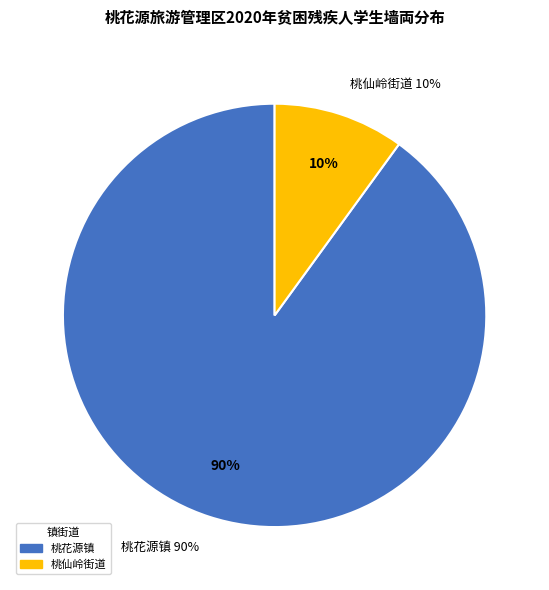

Which has a higher value, 桃仙岭街道 or 桃花源镇?

桃花源镇